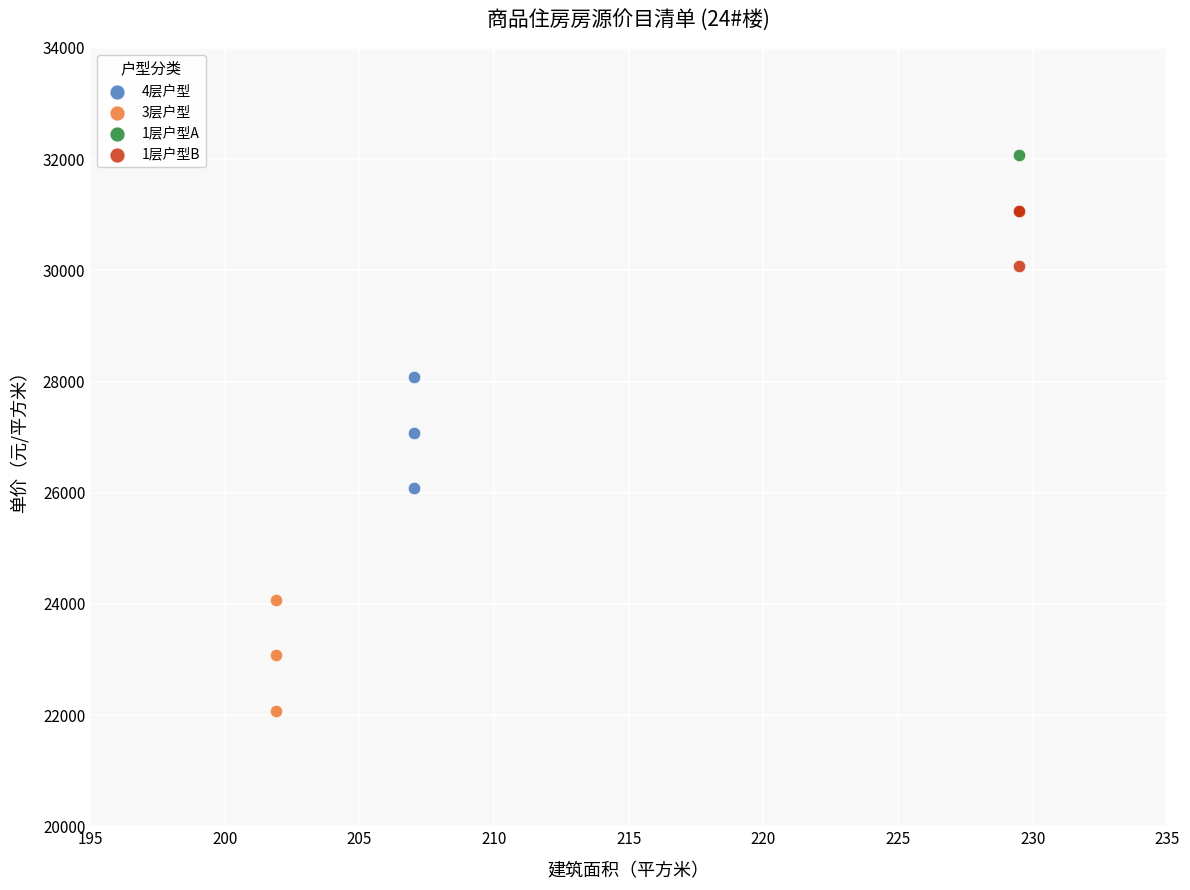

Which series reaches the minimum Y coordinate?

3层户型